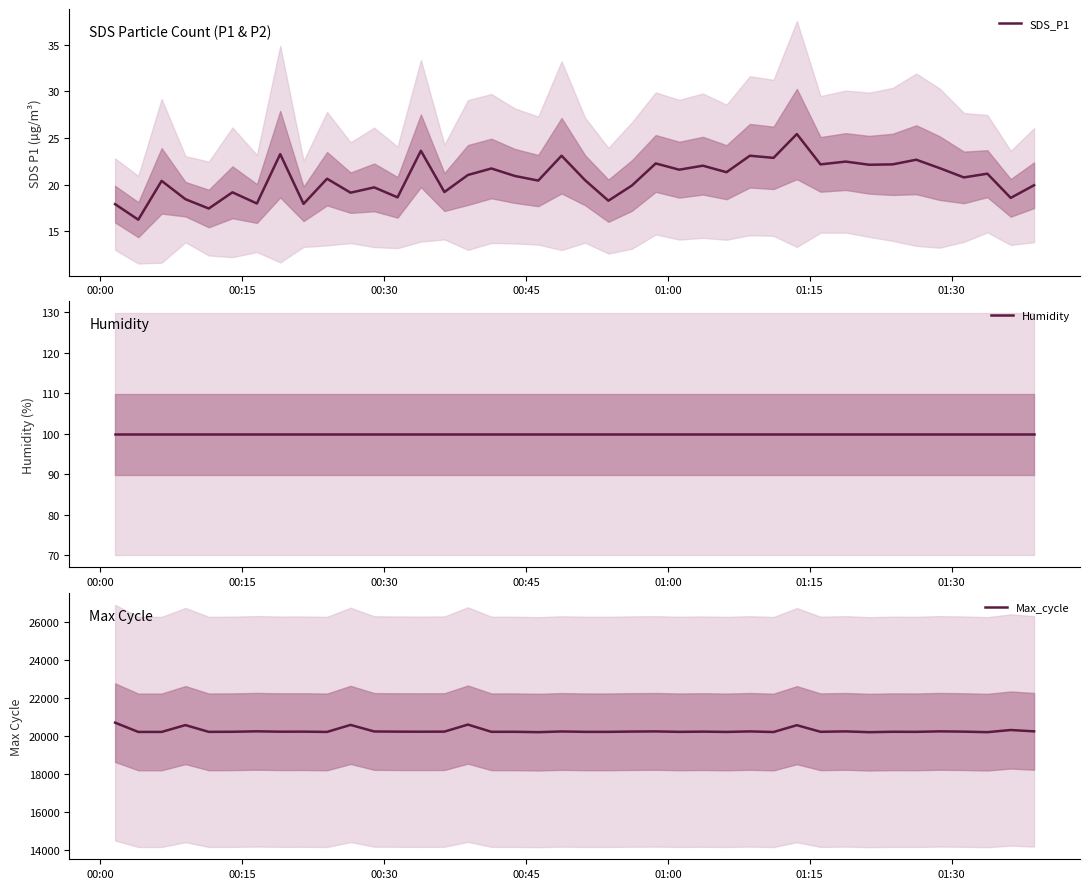

What is the lowest value of the SDS_P1 series?

16.2